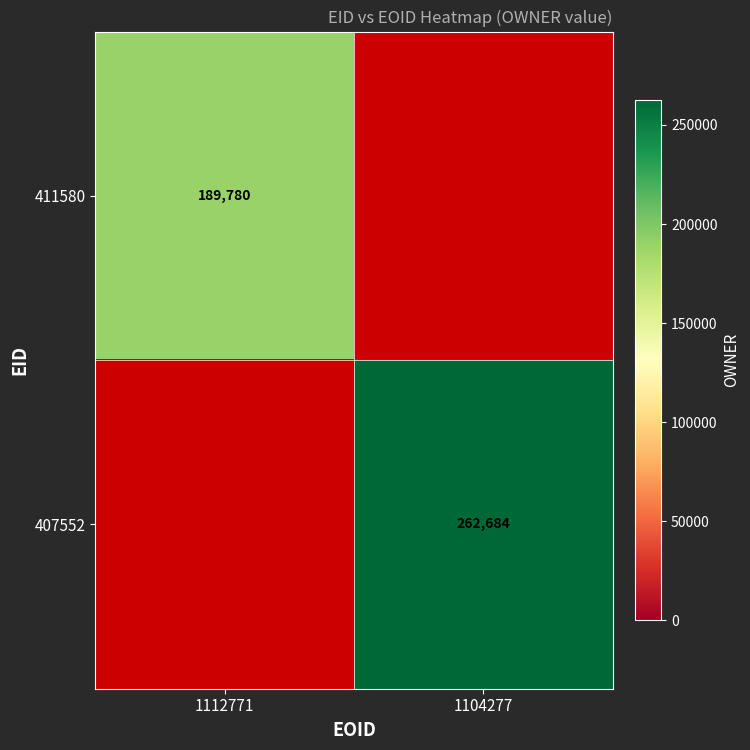

Is it true that 407552 equals 262684 at 1104277?

True